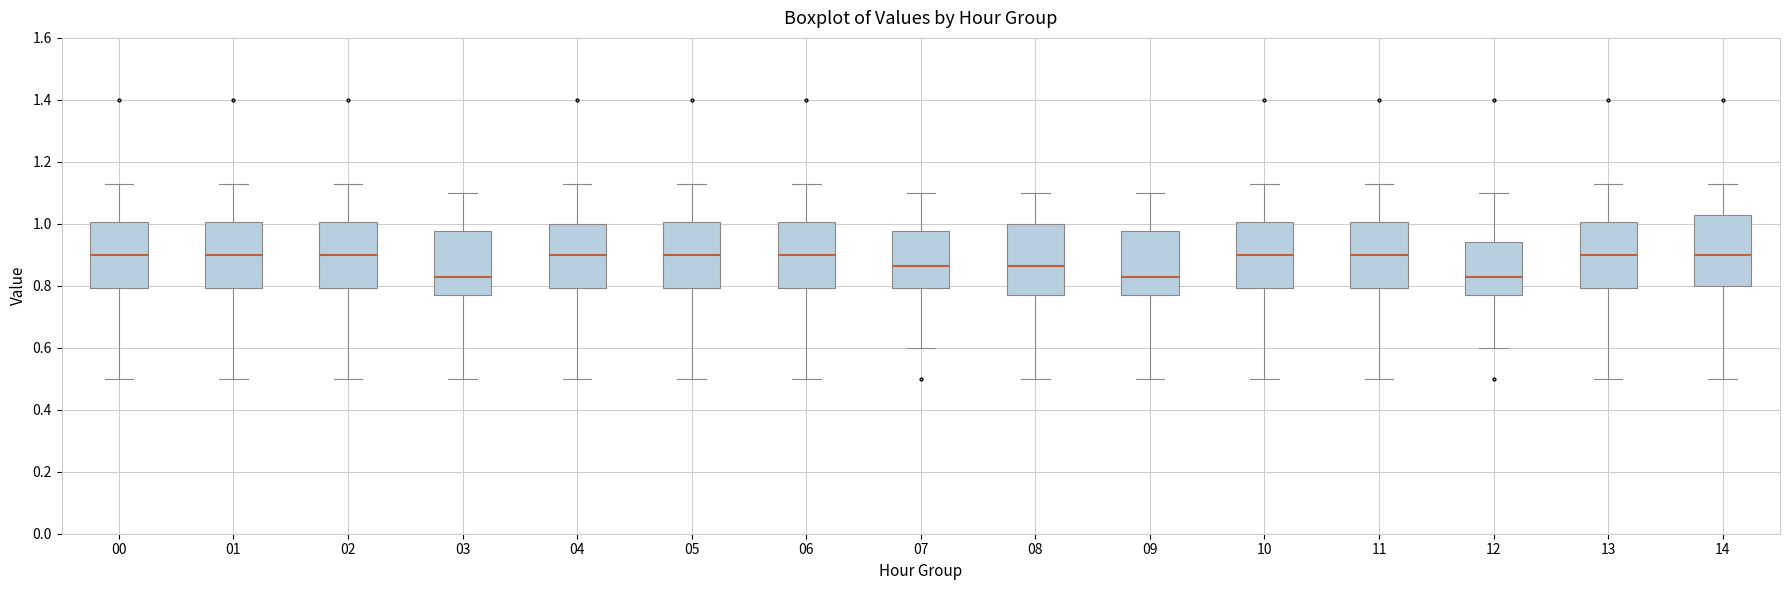

Reading left to right, transcribe this box plot: for each box, give where its median line is, the range the box spans, and where its two whiskers end, as read against the y-axis. The values are not printed on the chart, so give them approximately, as read against the axis.

00: median 0.90, box 0.80 to 1.00, whiskers 0.50 to 1.14
01: median 0.90, box 0.80 to 1.00, whiskers 0.50 to 1.14
02: median 0.90, box 0.80 to 1.00, whiskers 0.50 to 1.14
03: median 0.84, box 0.78 to 0.98, whiskers 0.50 to 1.10
04: median 0.90, box 0.80 to 1.00, whiskers 0.50 to 1.14
05: median 0.90, box 0.80 to 1.00, whiskers 0.50 to 1.14
06: median 0.90, box 0.80 to 1.00, whiskers 0.50 to 1.14
07: median 0.86, box 0.80 to 0.98, whiskers 0.60 to 1.10
08: median 0.86, box 0.78 to 1.00, whiskers 0.50 to 1.10
09: median 0.84, box 0.78 to 0.98, whiskers 0.50 to 1.10
10: median 0.90, box 0.80 to 1.00, whiskers 0.50 to 1.14
11: median 0.90, box 0.80 to 1.00, whiskers 0.50 to 1.14
12: median 0.84, box 0.78 to 0.94, whiskers 0.60 to 1.10
13: median 0.90, box 0.80 to 1.00, whiskers 0.50 to 1.14
14: median 0.90, box 0.80 to 1.04, whiskers 0.50 to 1.14